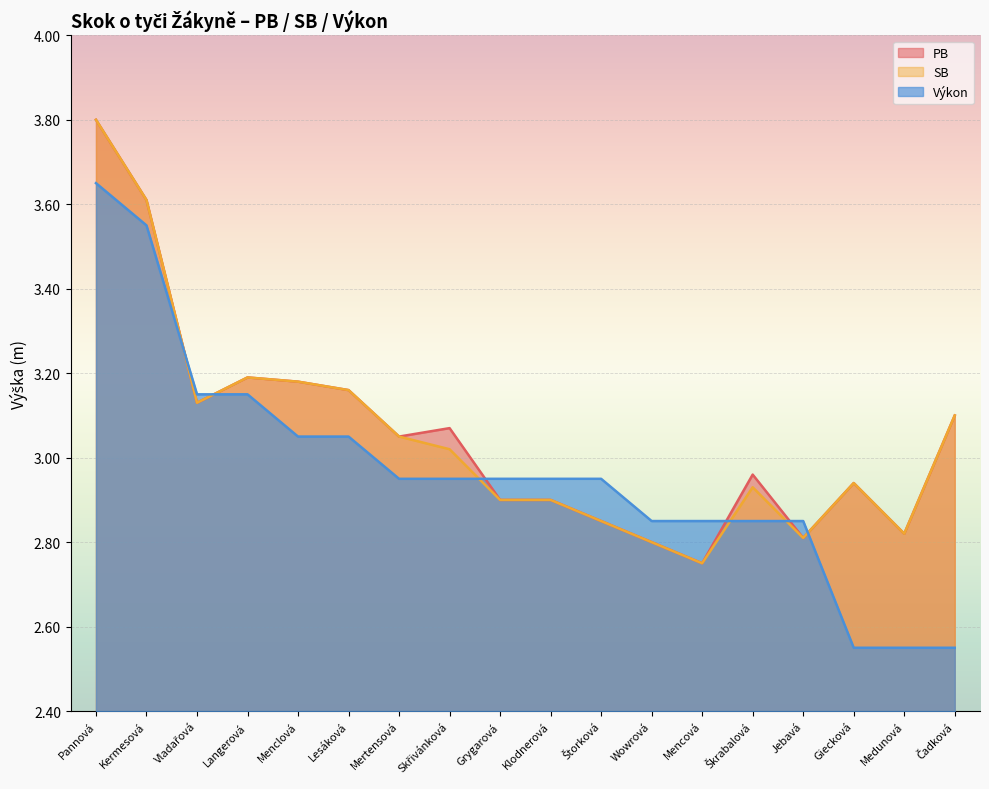

List the series in order of their peak value, lowest first.

Výkon, PB, SB